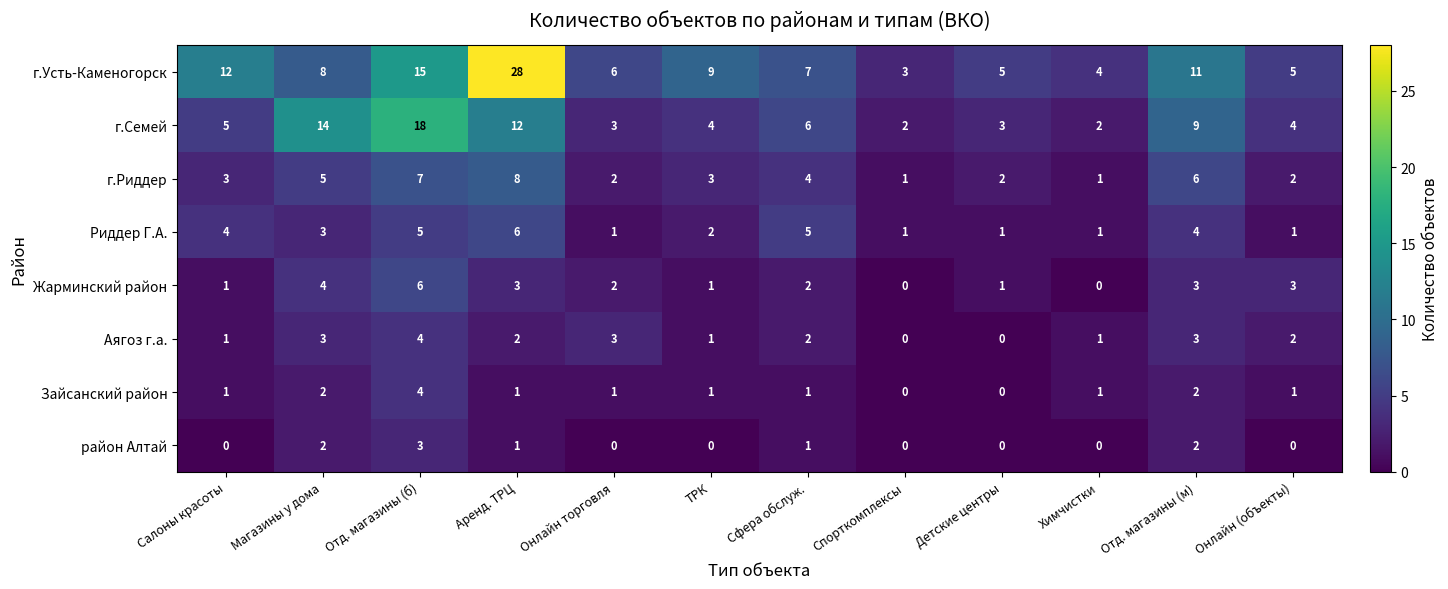

How many г.Риддер values are between 2 and 6?

8